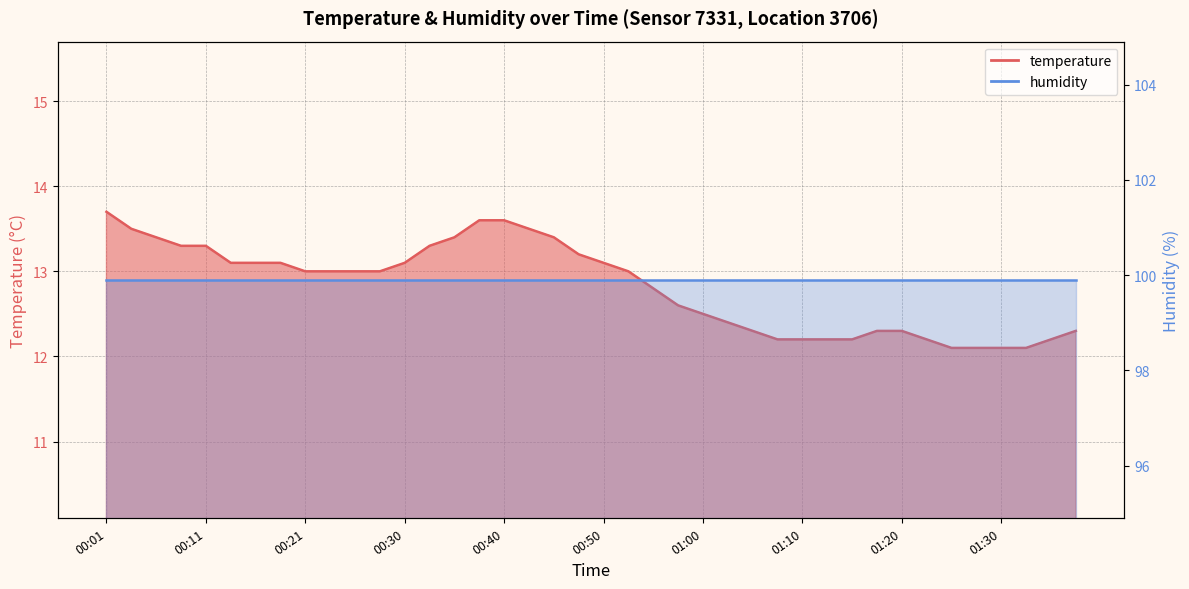

Count the number of categories in the chart.

40